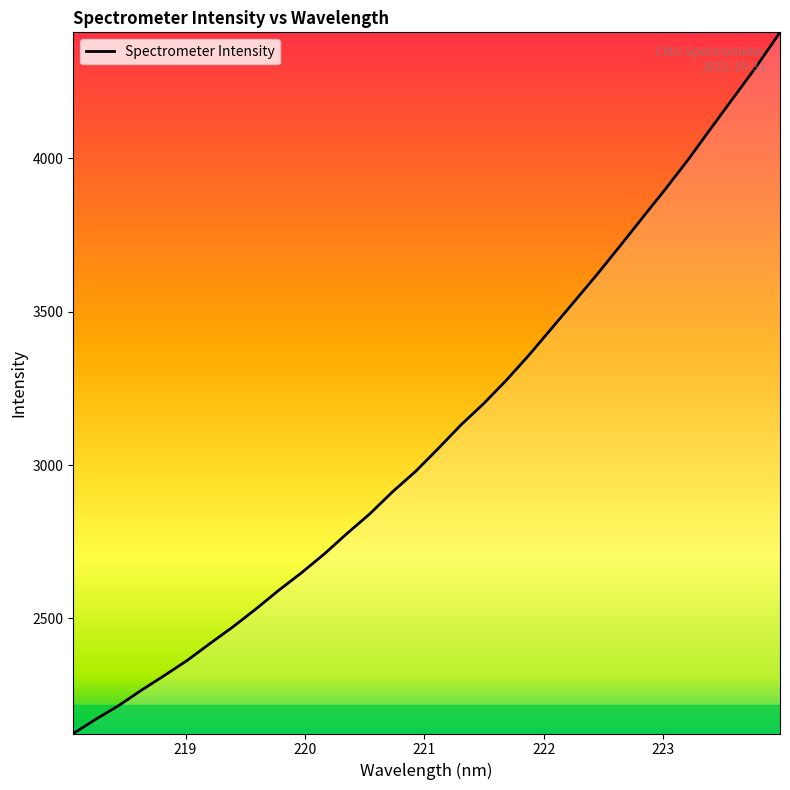

What is the minimum value shown in the chart?

2125.0